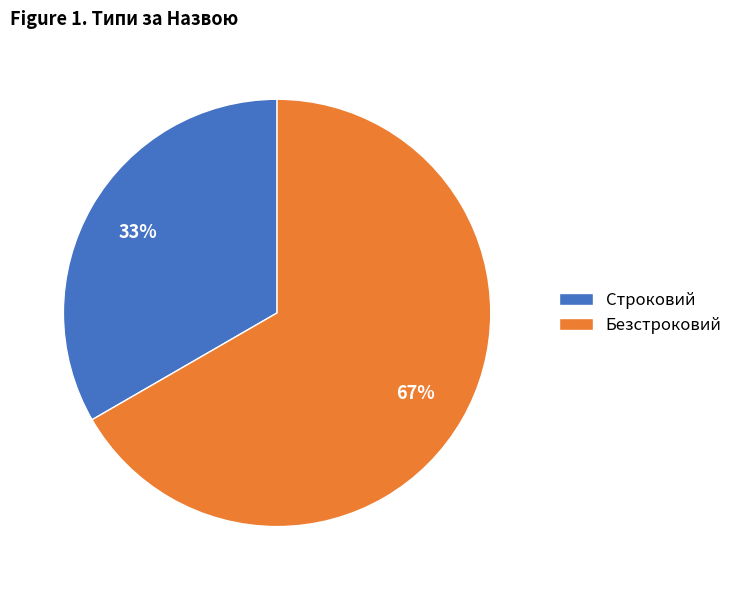

To the nearest percent, what is the average slice percentage?

50%